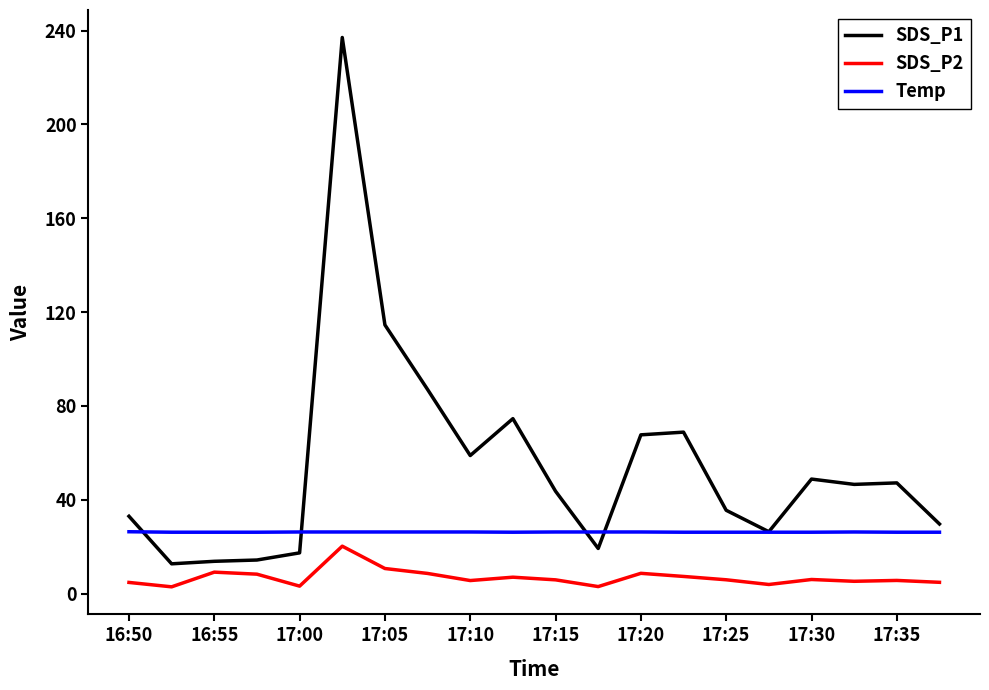

List the series in order of their overall mean, highest first.

SDS_P1, Temp, SDS_P2